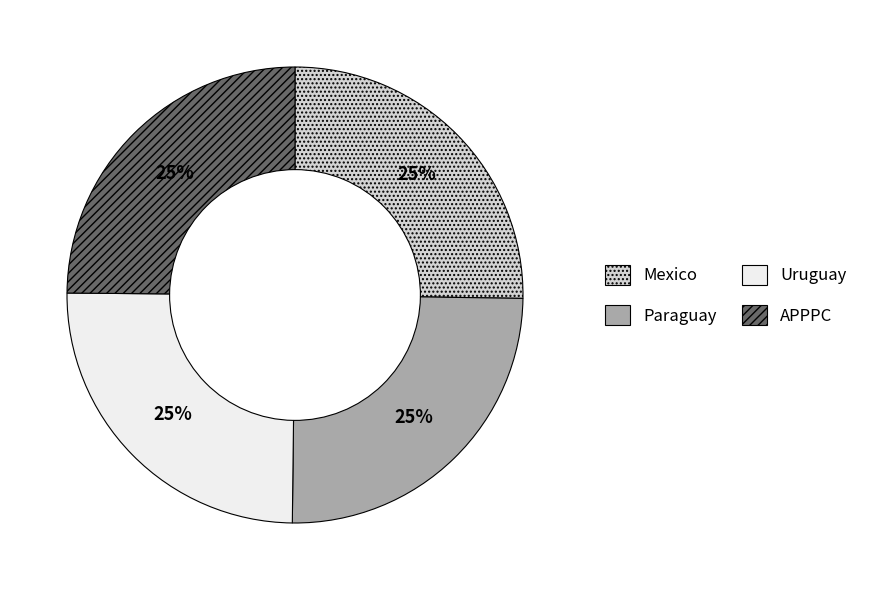

To the nearest percent, what percentage of the pie is Mexico?

25%